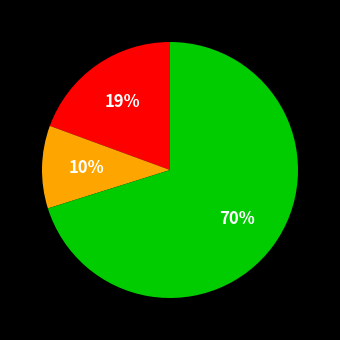

To the nearest percent, what is the average slice percentage?

33%